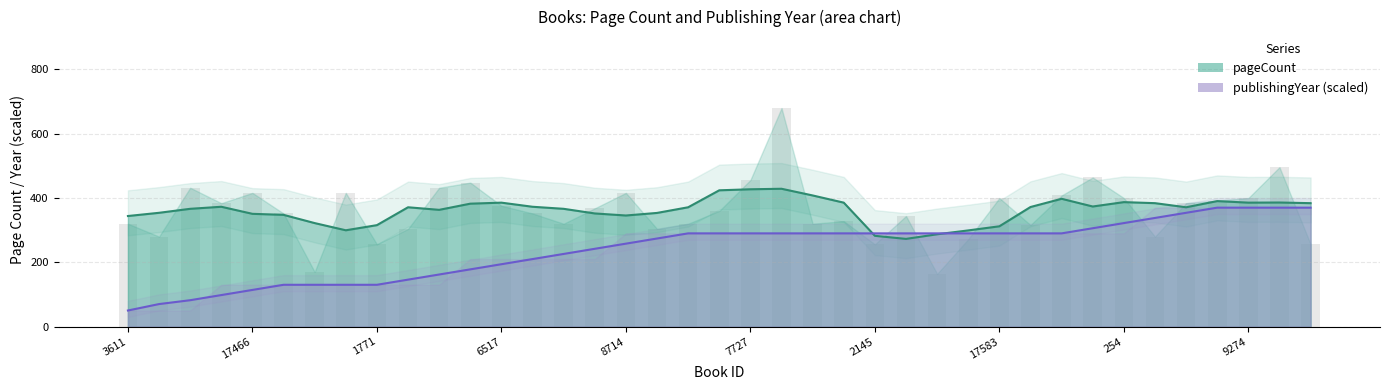

At how many categories does at least one series exceed 293?

36